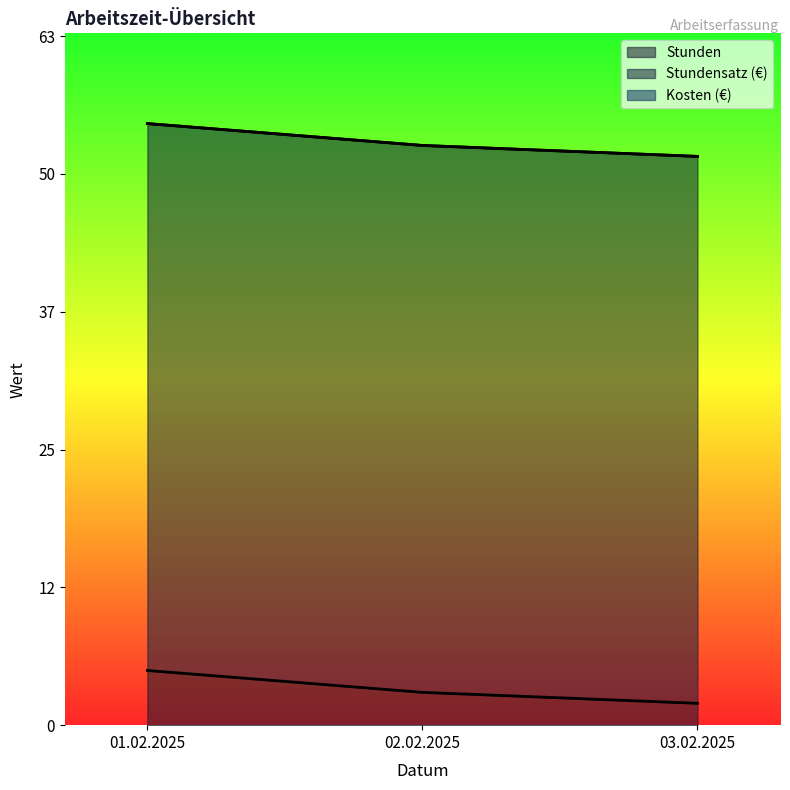

True or false: Stundensatz (€) has a value of 50 at 03.02.2025.

True